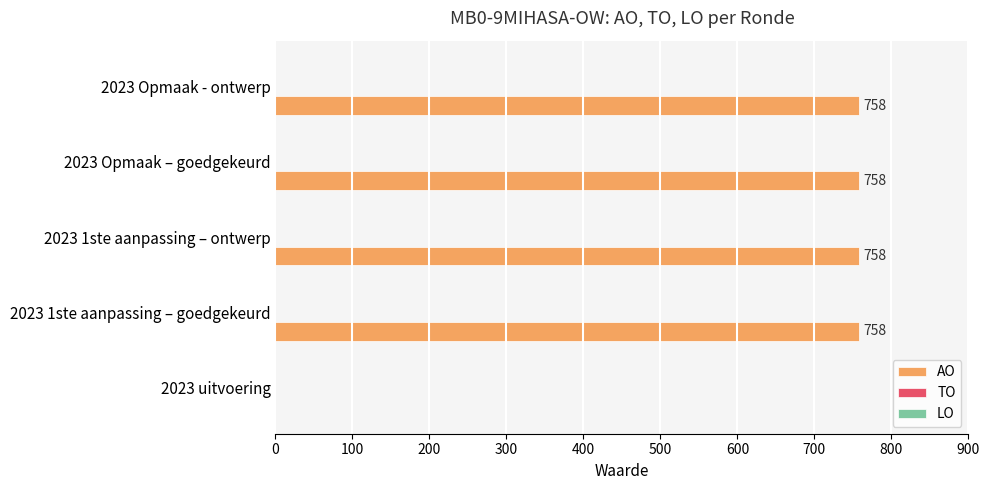

Which has a higher value, 2023 Opmaak – goedgekeurd or 2023 uitvoering?

2023 Opmaak – goedgekeurd